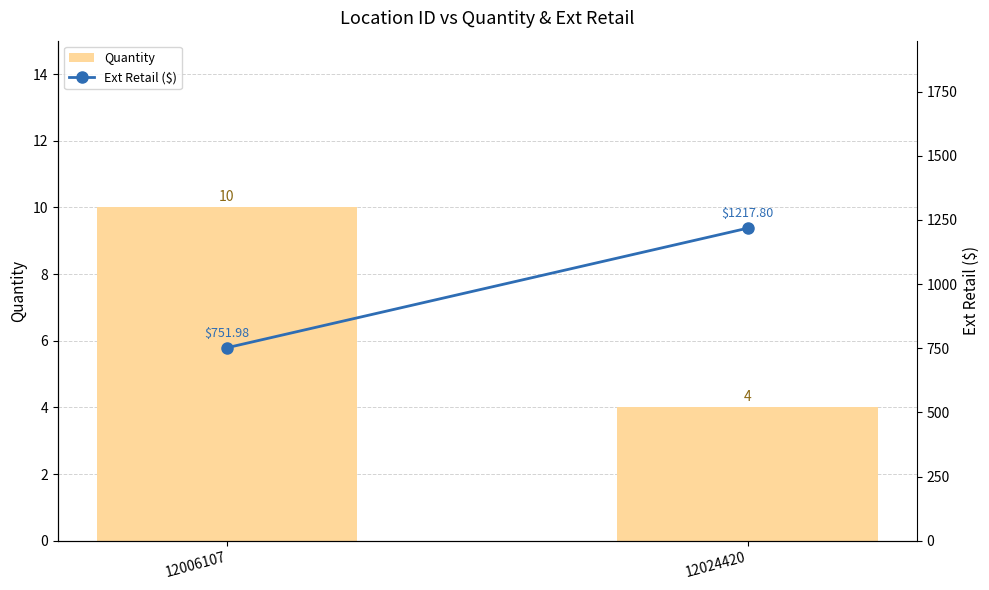

List the series in order of their peak value, lowest first.

Quantity, Ext Retail ($)